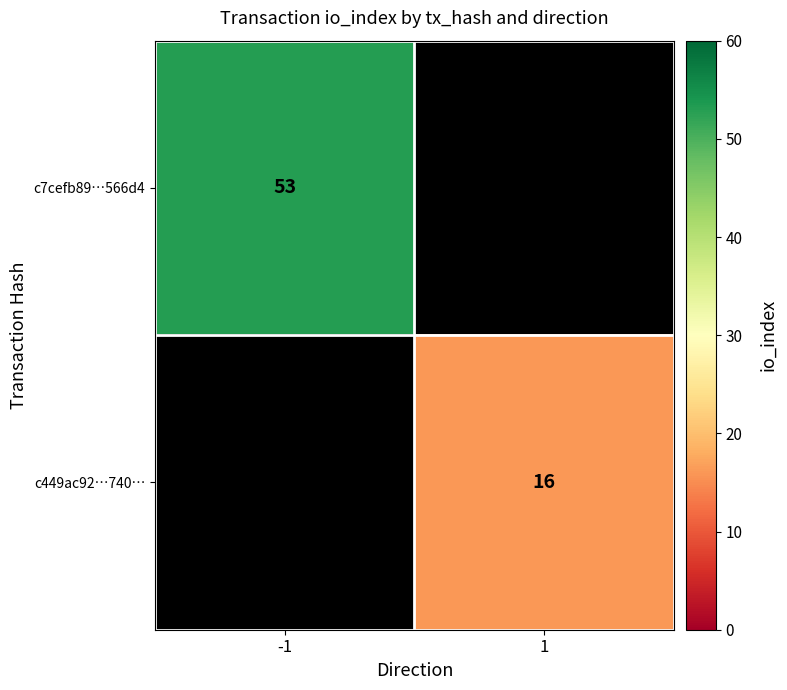

The value of c449ac92…740… at 1 is 16. True or false?

True